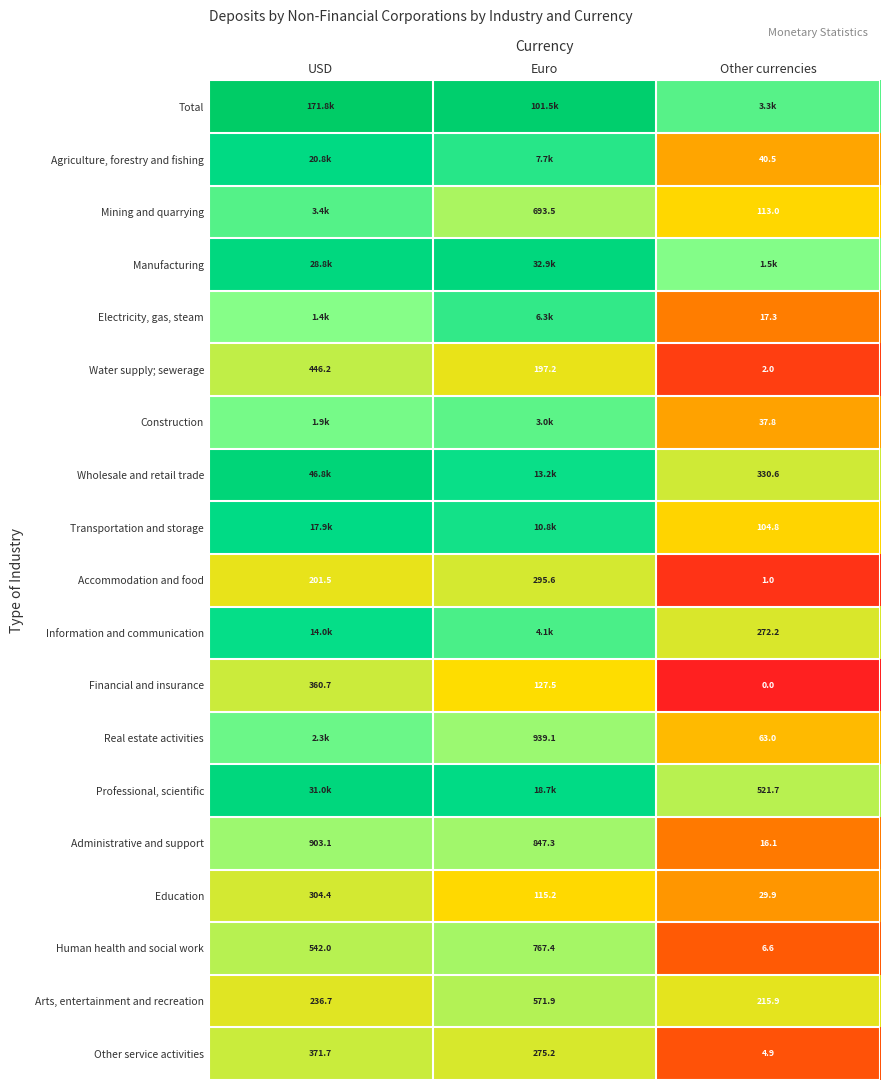

Which category has the highest value in the Human health and social work series?

Euro